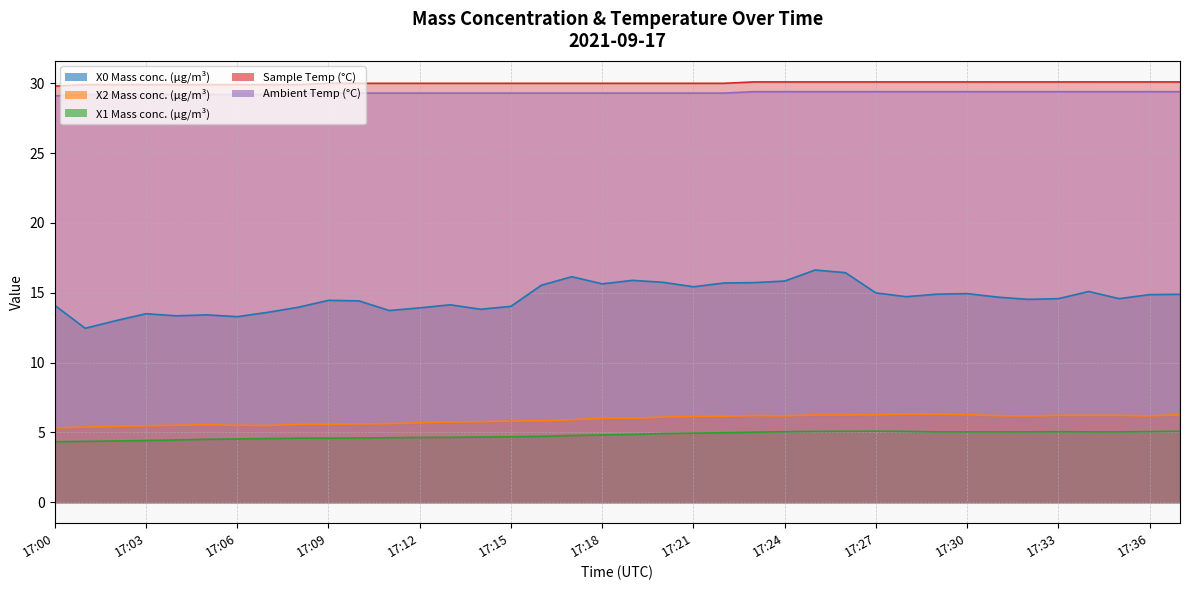

True or false: Sample Temp (°C) and X1 Mass conc. (μg/m³) cross at least once.

False